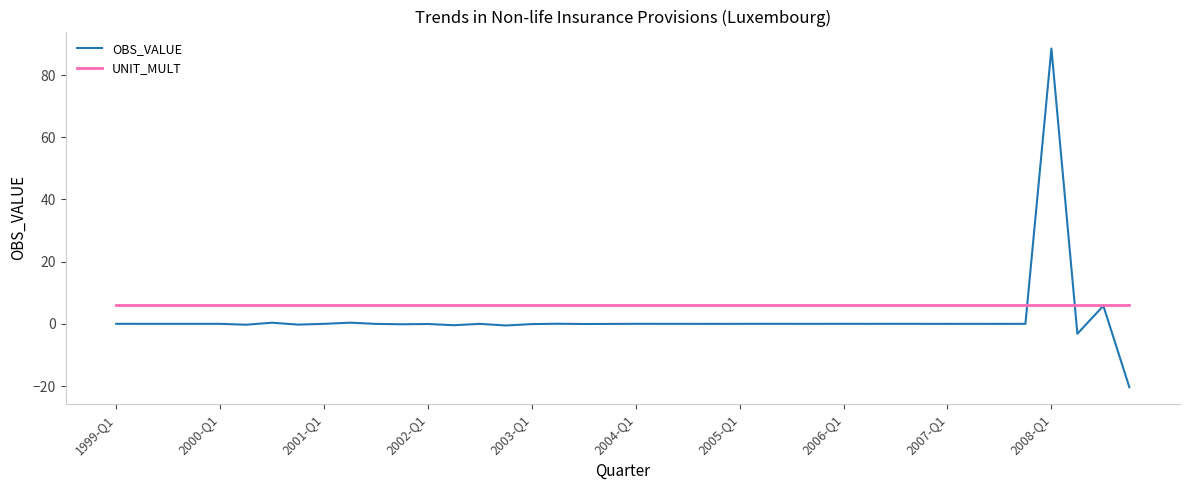

True or false: UNIT_MULT and OBS_VALUE cross at least once.

True